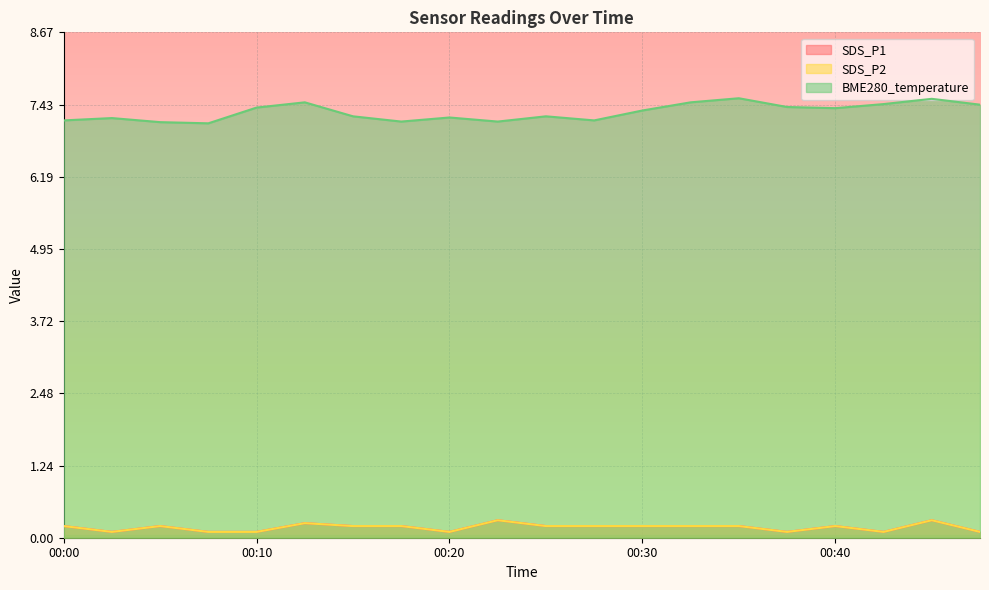

Which series has the widest spread of values?

BME280_temperature